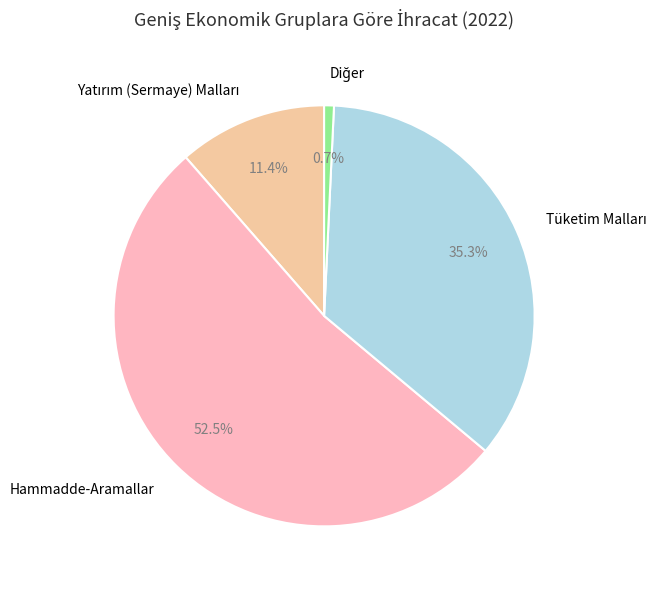

Which slice represents more than half of the pie?

Hammadde-Aramallar